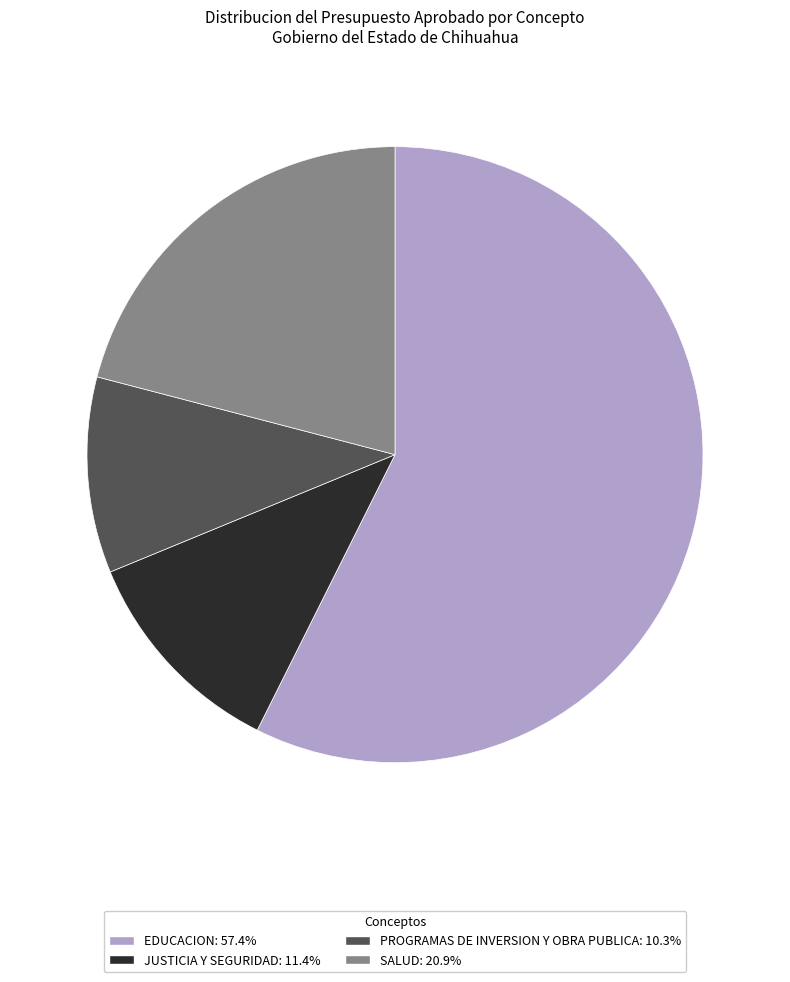

How many slices are in this pie chart?

4